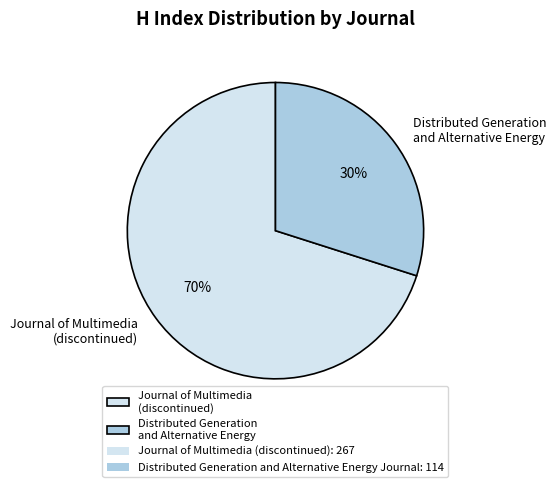

Is the sum of Distributed Generation and Alternative Energy and Journal of Multimedia (discontinued) greater than half?

Yes